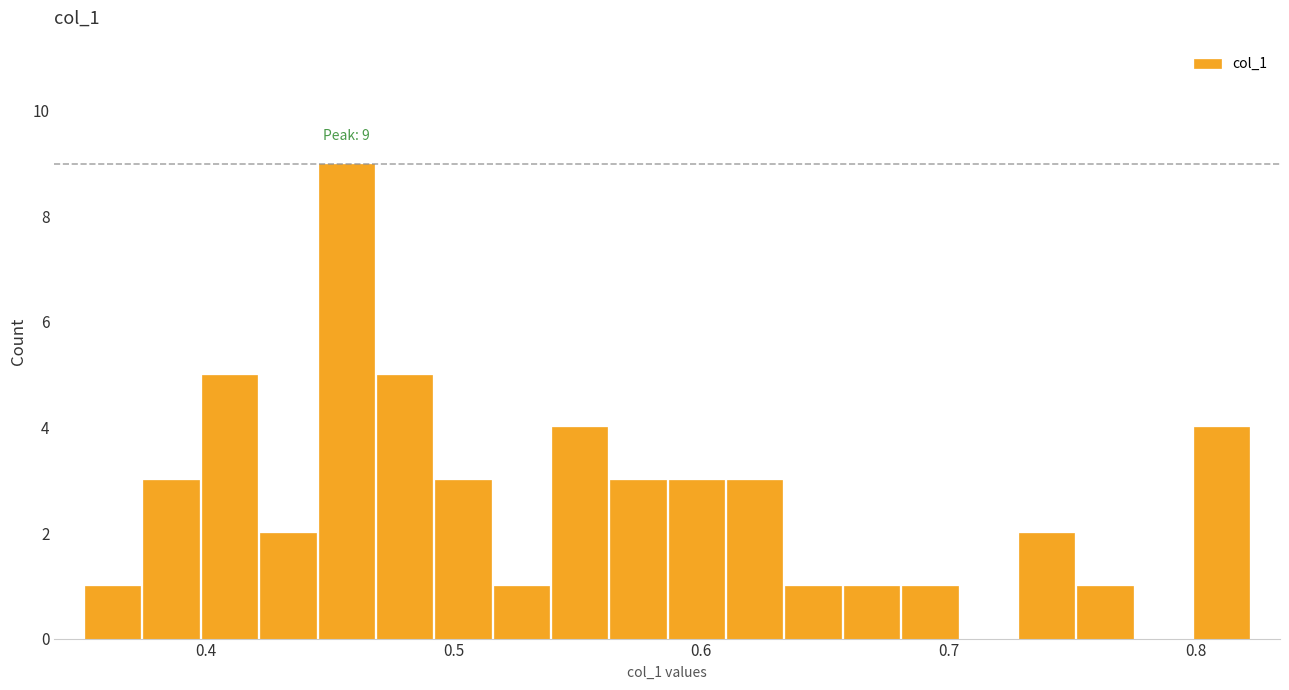

Around what value on the x-axis is the tallest bar? Give the approximate position of its centre, as read against the axis.

0.46